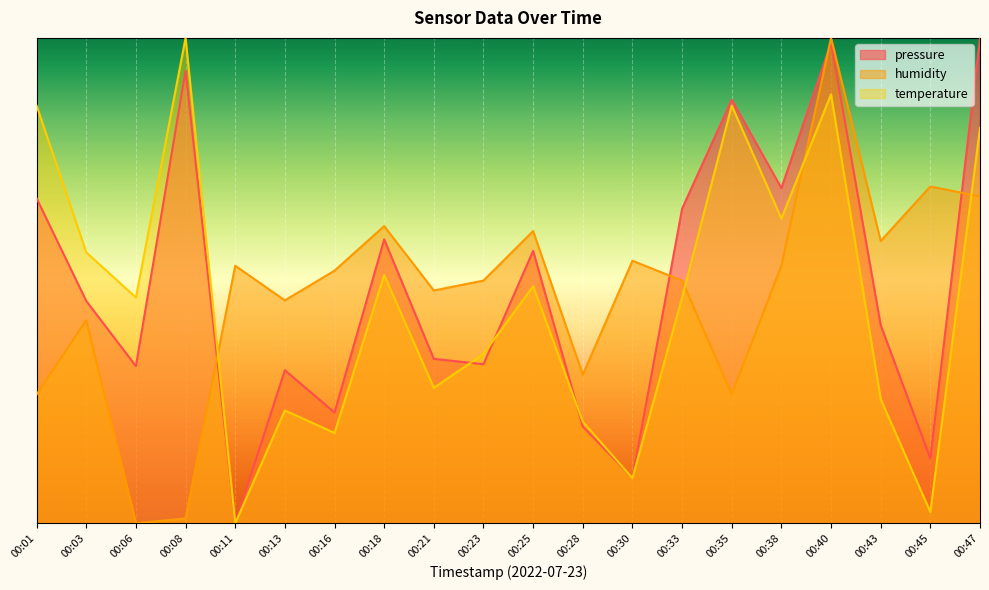

Between which two adjacent categories do pressure and humidity first intersect?

00:08 and 00:11